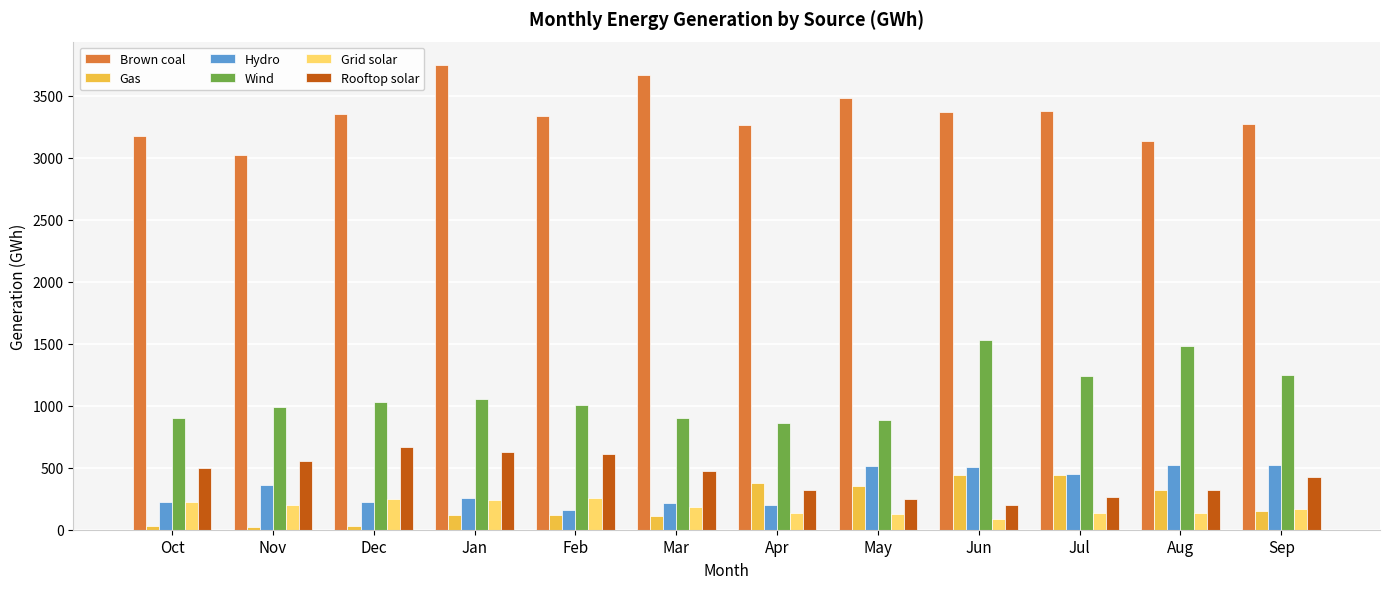

Which series has the largest total across all categories?

Brown coal